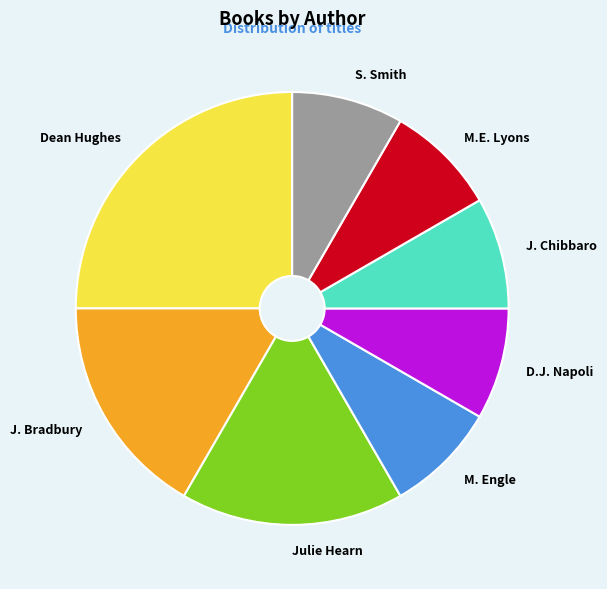

Is there any slice that represents more than half of the pie?

No